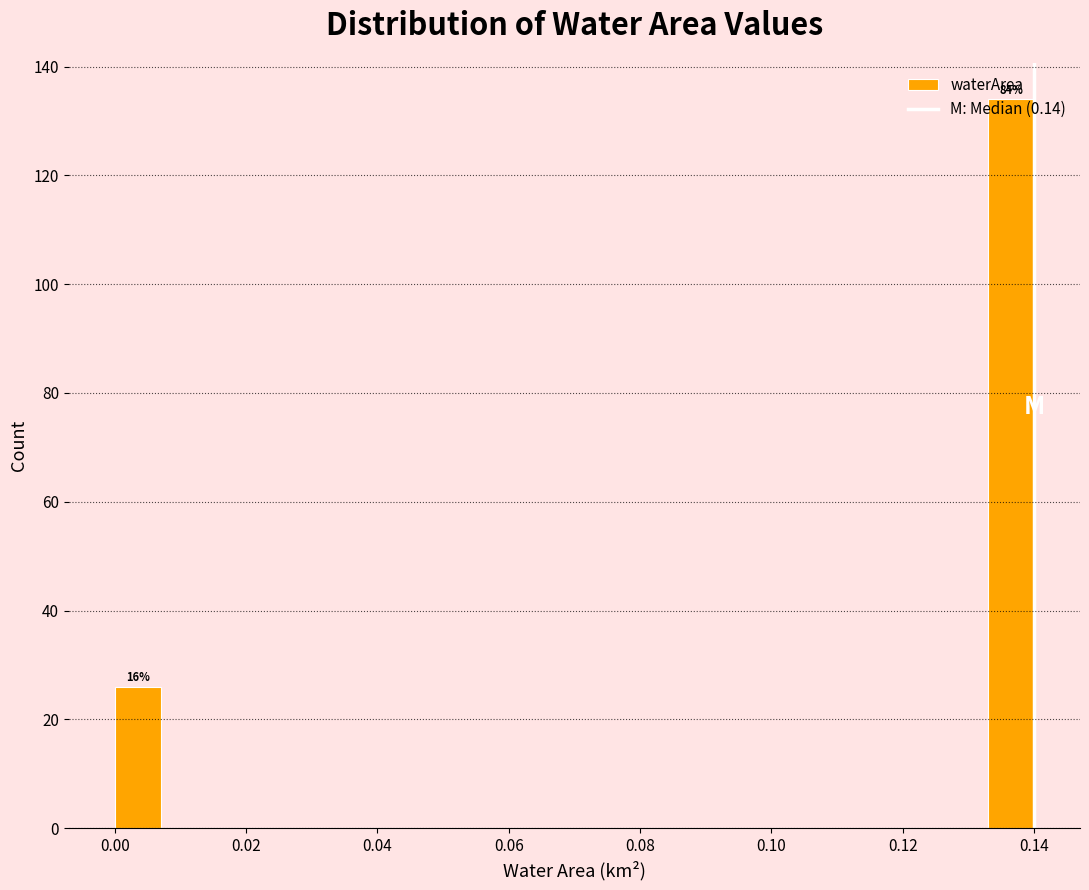

Around what value on the x-axis is the tallest bar? Give the approximate position of its centre, as read against the axis.

0.136